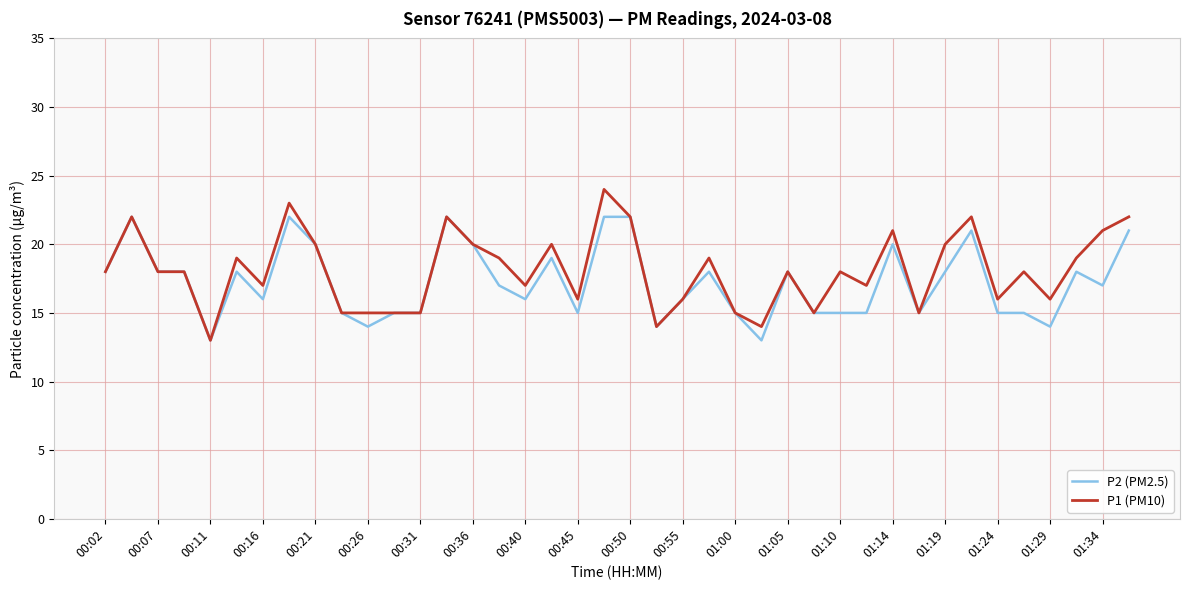

List the series in order of their peak value, lowest first.

P2 (PM2.5), P1 (PM10)